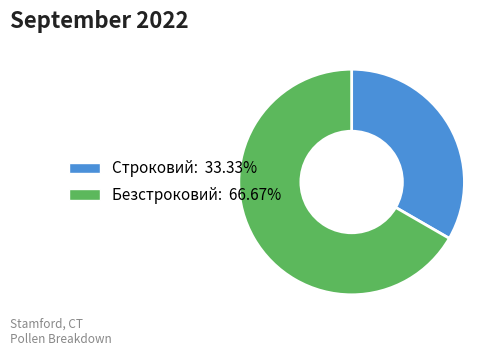

Combined, do Безстроковий: 66.67% and Строковий: 33.33% account for over 50%?

Yes